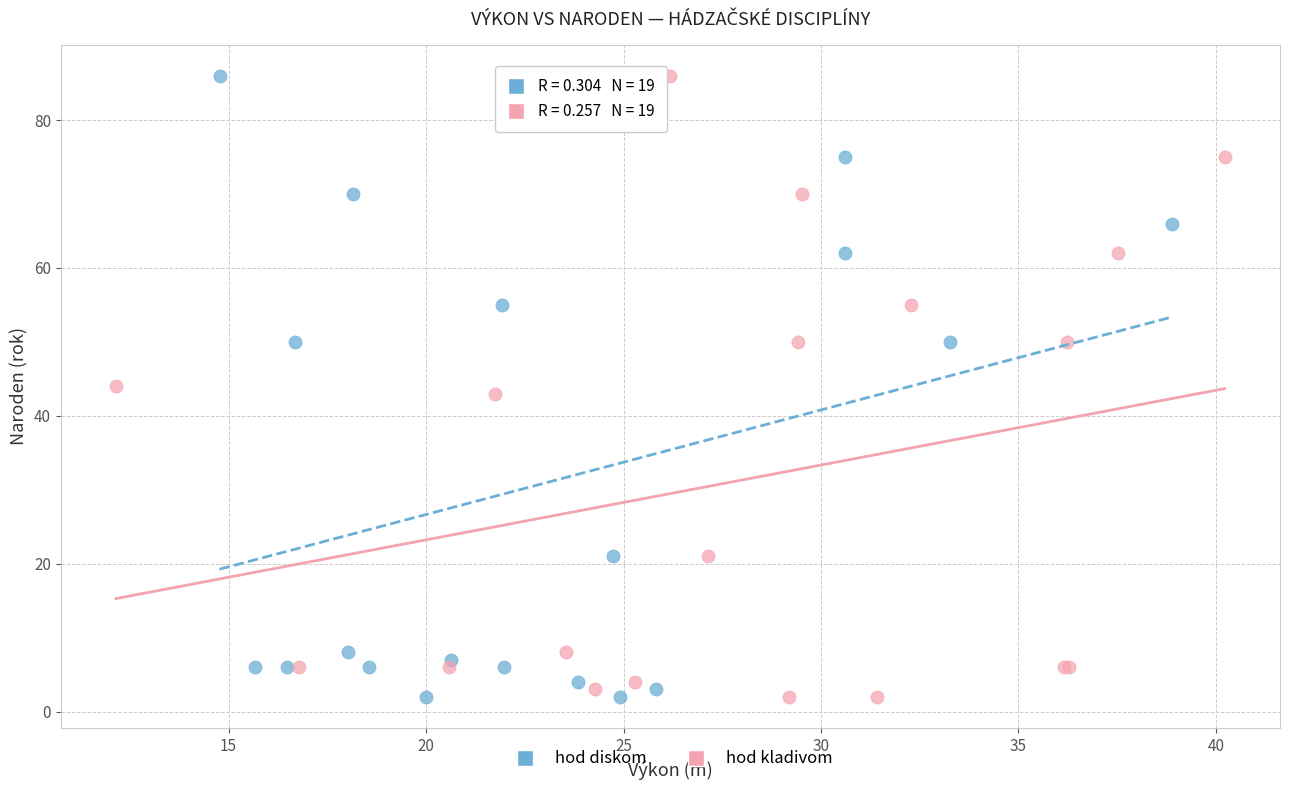

What are all the series names shown in the legend?

hod diskom, hod kladivom